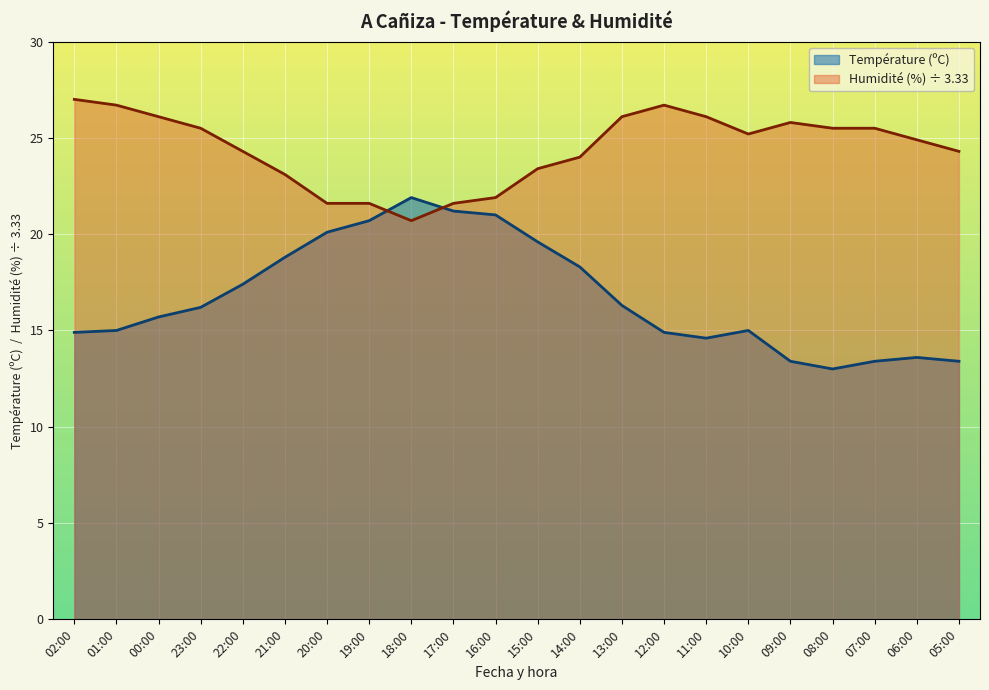

True or false: Température (ºC) has more than 0 interior local peaks.

True